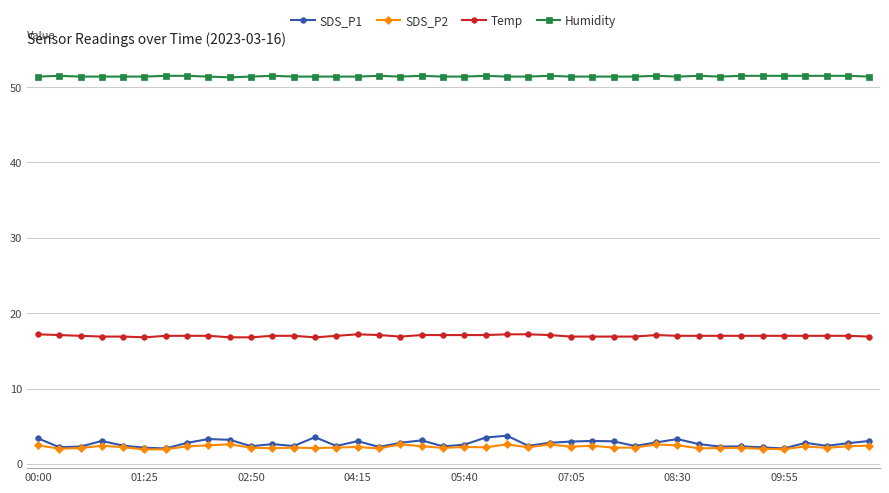

Does the chart display data point markers on the line(s)?

Yes